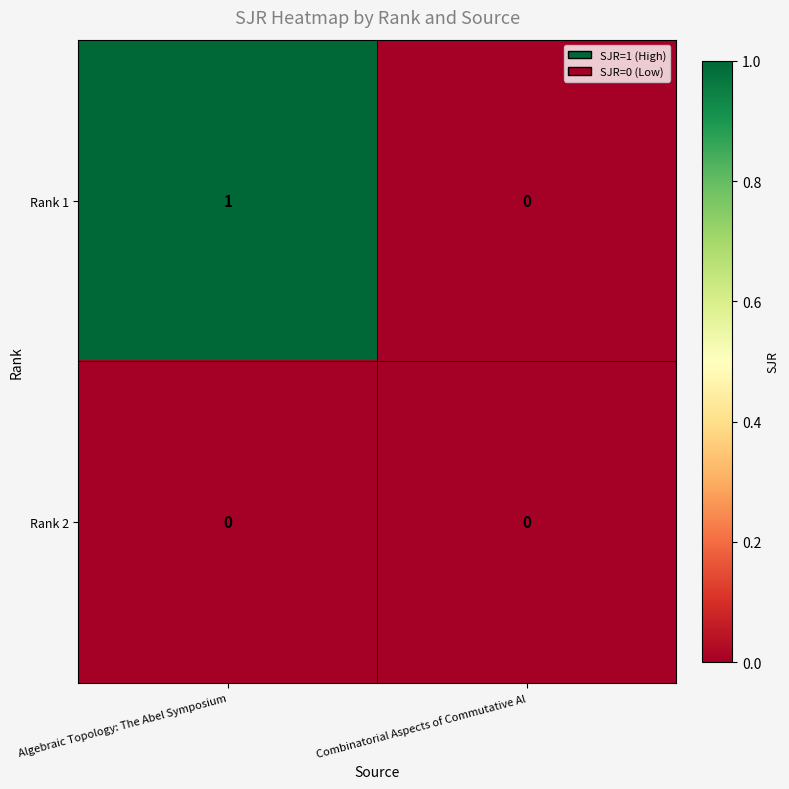

Rank the series by their average value, from highest to lowest.

Rank 1, Rank 2